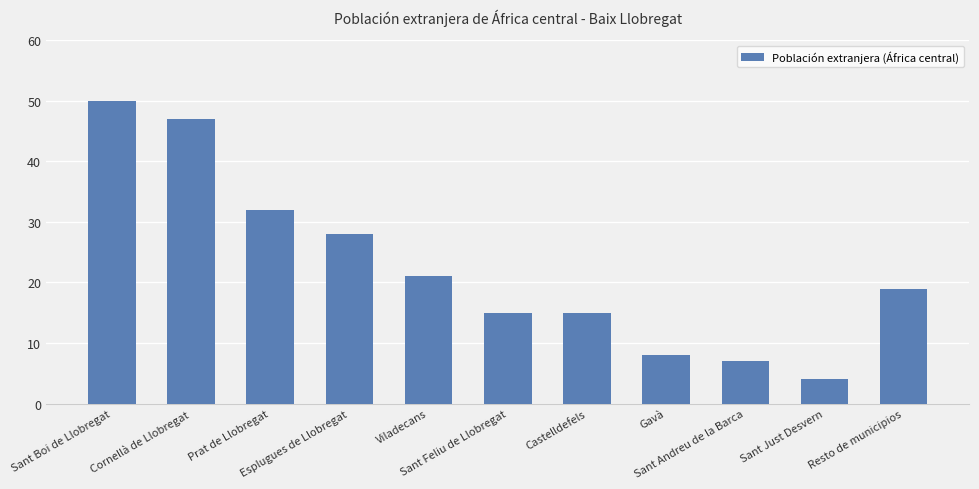

What is the label of the 11th bar from the left?

Resto de municipios